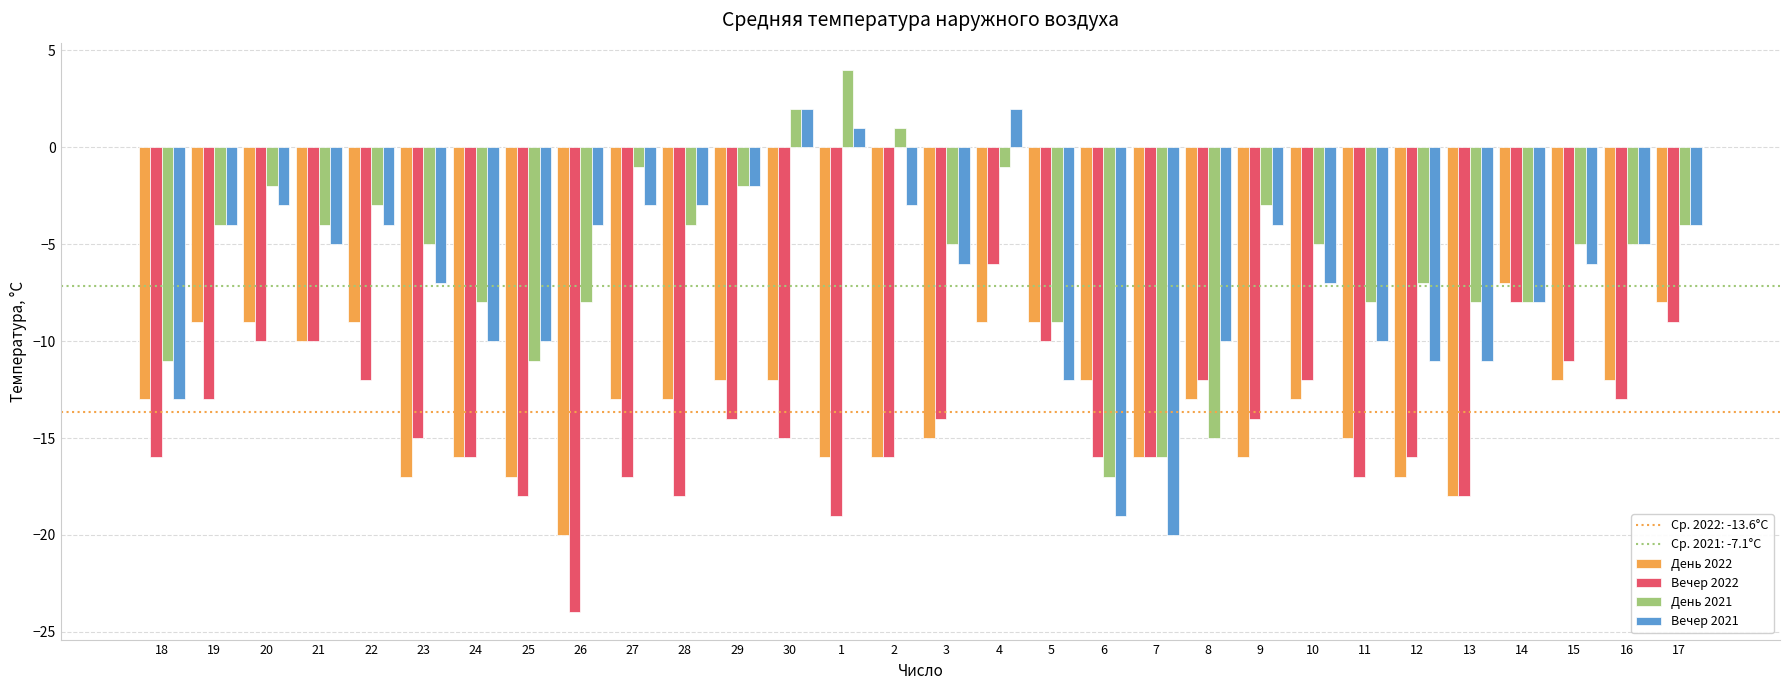

At which category is the sum across all series the highest?

4